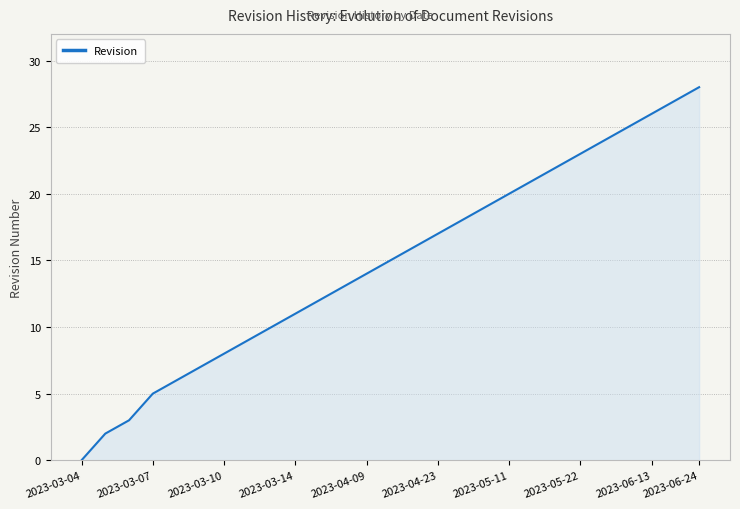

What is the difference between the maximum and minimum values?

28